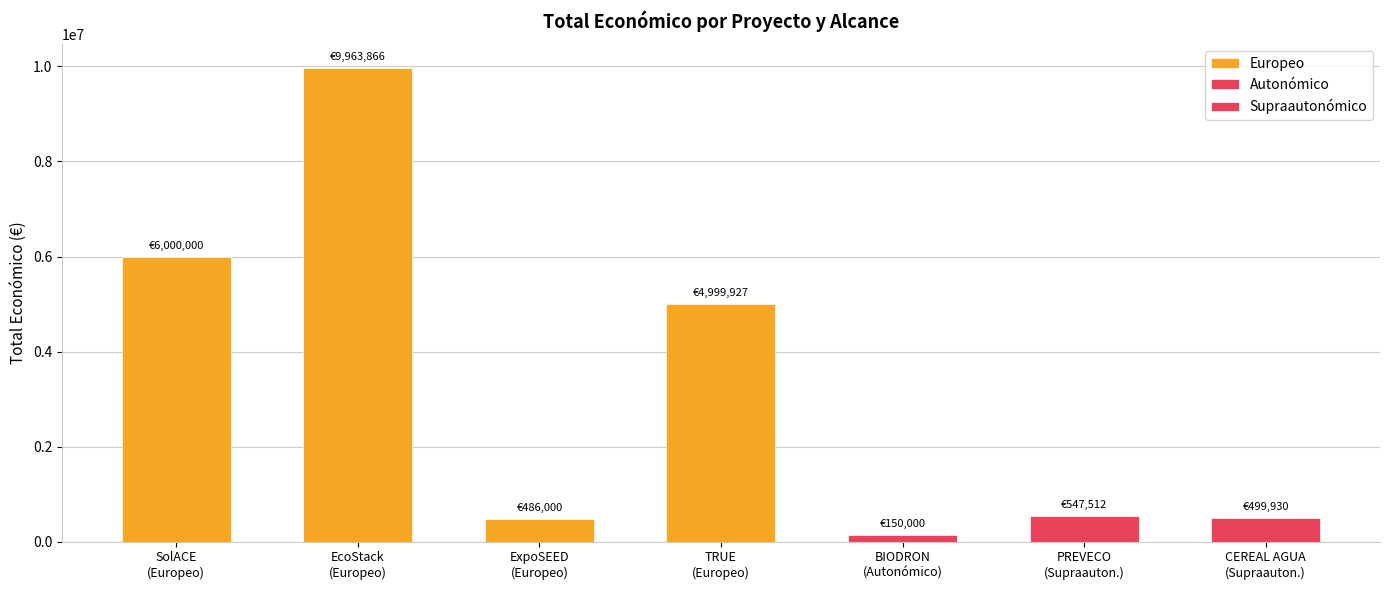

List the labels in order of Europeo value, smallest first.

BIODRON
(Autonómico), PREVECO
(Supraauton.), CEREAL AGUA
(Supraauton.), ExpoSEED
(Europeo), TRUE
(Europeo), SolACE
(Europeo), EcoStack
(Europeo)